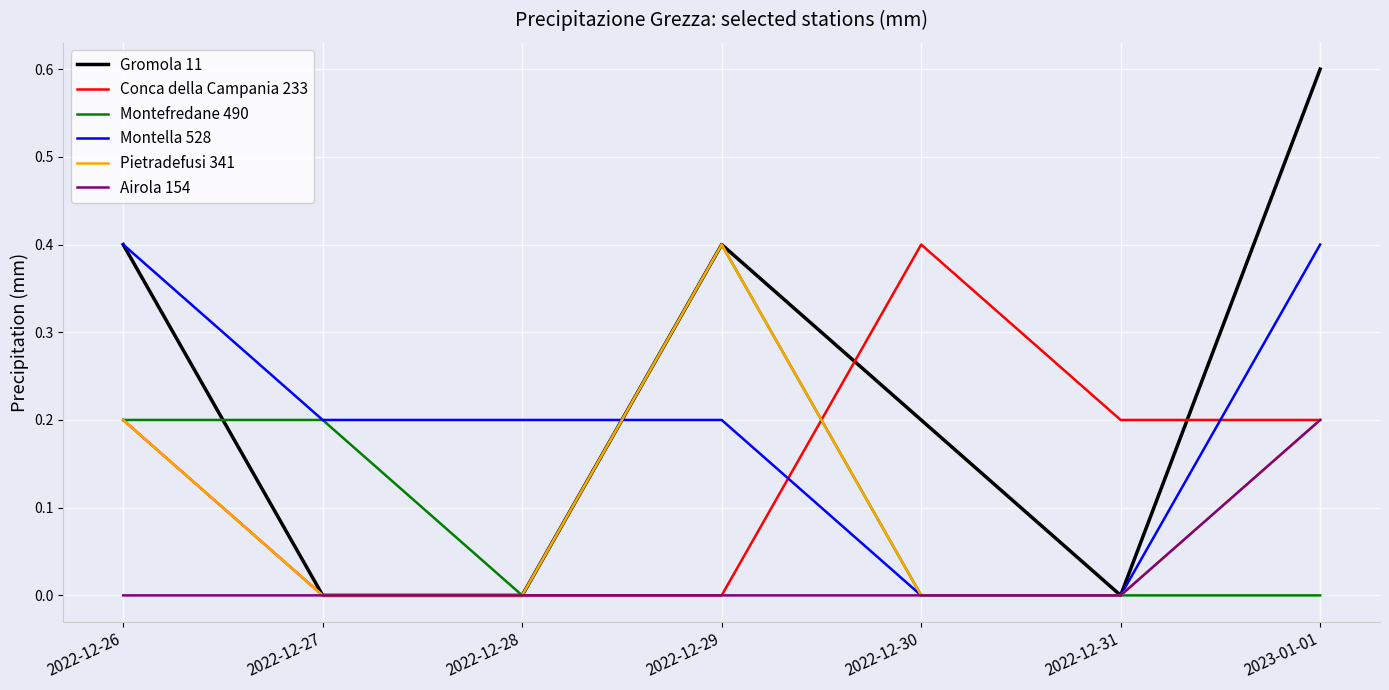

What position from the left is 2022-12-30?

5